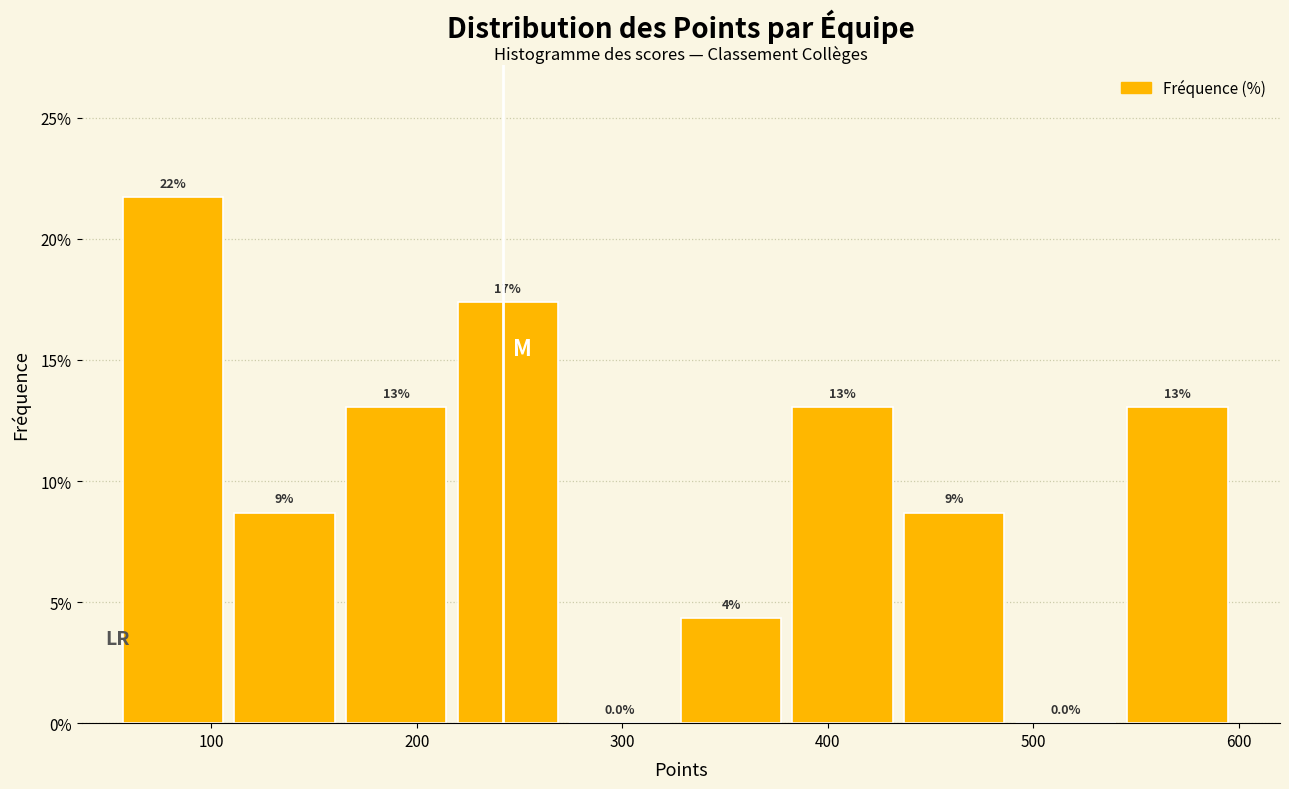

Which range on the x-axis has the tallest bar?

60 to 110